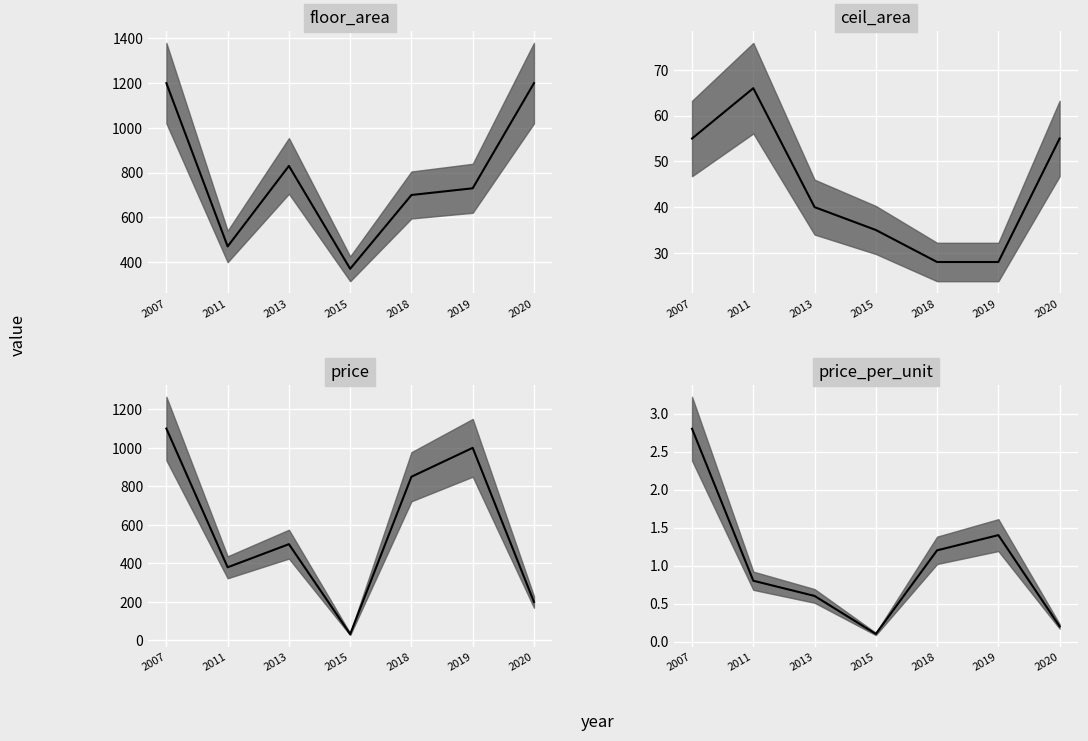

How many lines are shown in the chart?

4